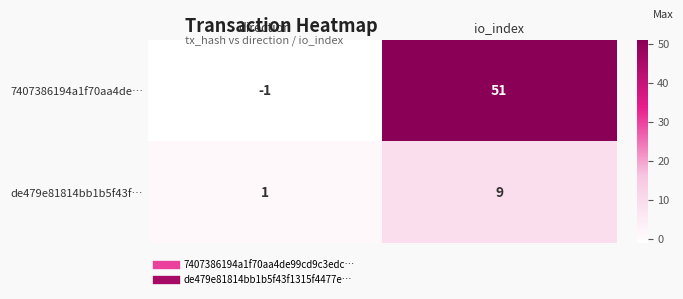

True or false: 7407386194a1f70aa4de… has a value of -1 at direction.

True